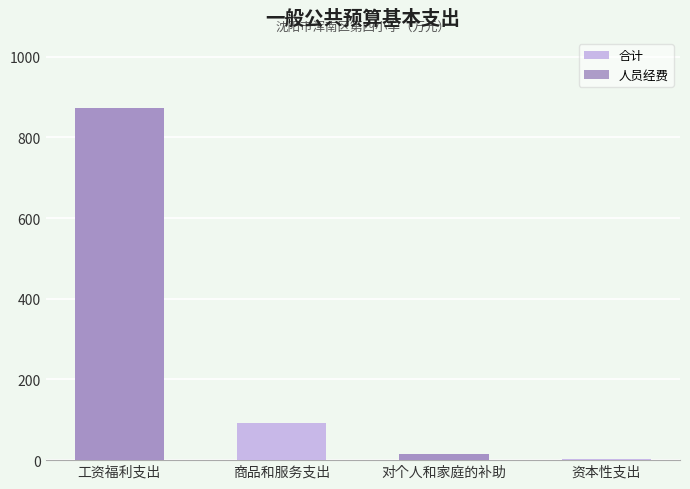

What is the sum of the 合计 values at 资本性支出 and 对个人和家庭的补助?

18.4